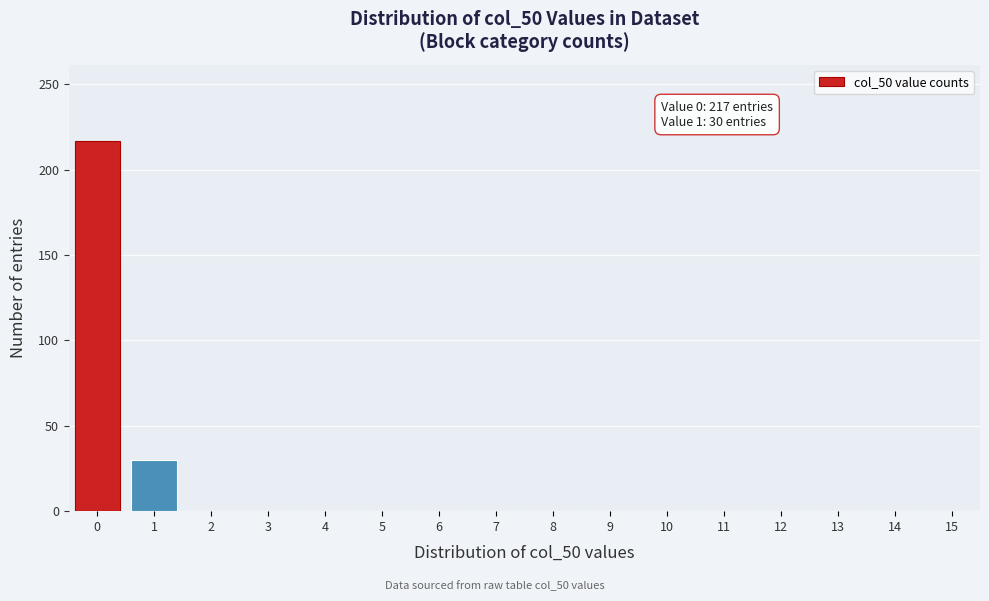

Reading right to left, list all the values displayed in this chart.

15=0	14=0	13=0	12=0	11=0	10=0	9=0	8=0	7=0	6=0	5=0	4=0	3=0	2=0	1=30	0=217